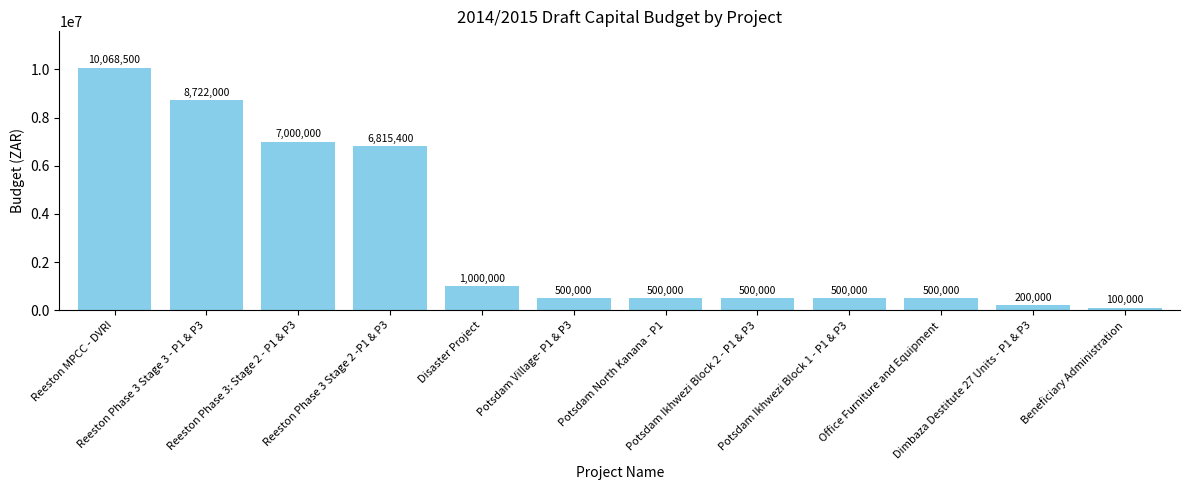

Reading left to right, list all the values displayed in this chart.

Reeston MPCC - DVRI=10068500	Reeston Phase 3 Stage 3 - P1 & P3=8722000	Reeston Phase 3: Stage 2 - P1 & P3=7000000	Reeston Phase 3 Stage 2 -P1 & P3=6815400	Disaster Project=1000000	Potsdam Village- P1 & P3=500000	Potsdam North Kanana - P1=500000	Potsdam Ikhwezi Block 2 - P1 & P3=500000	Potsdam Ikhwezi Block 1 - P1 & P3=500000	Office Furniture and Equipment=500000	Dimbaza Destitute 27 Units - P1 & P3=200000	Beneficiary Administration=100000